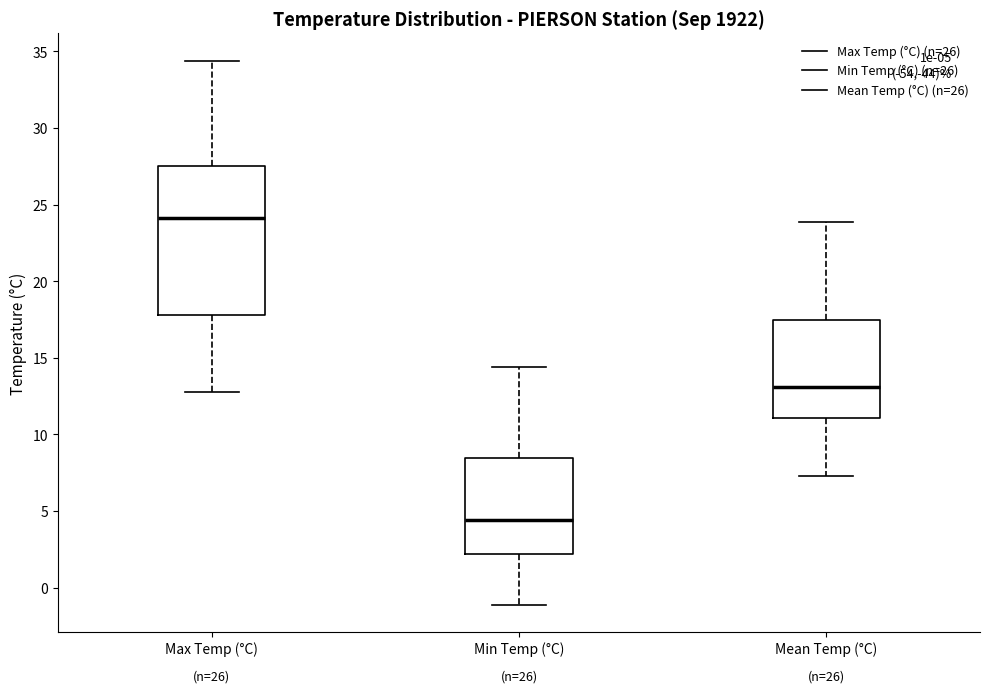

Which box's median line is the highest?

Max Temp (°C)